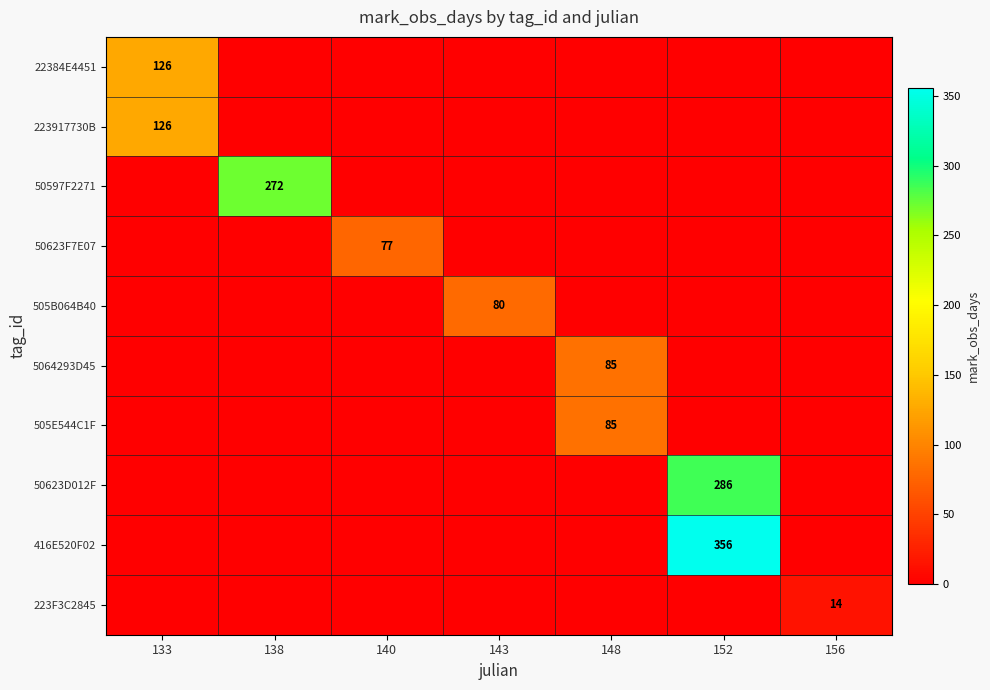

The 505E544C1F series shows 85 at 148. True or false?

True